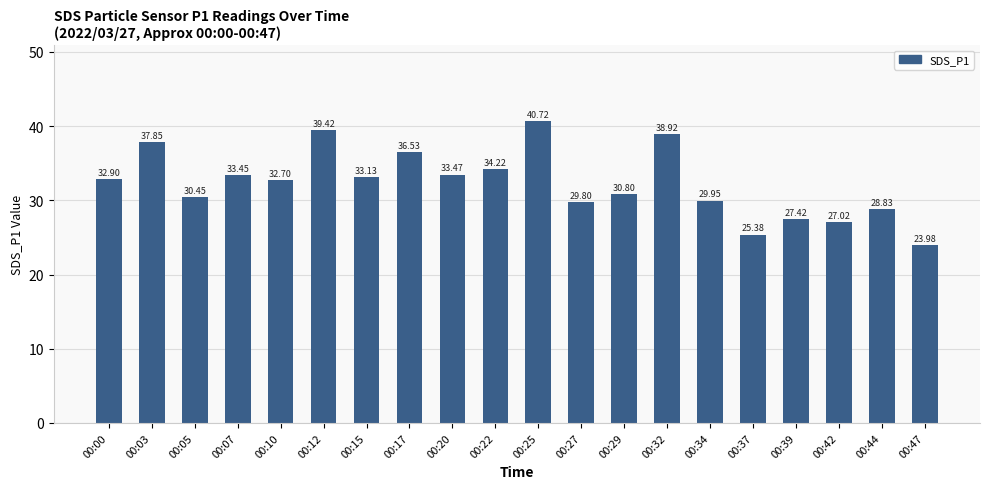

What is the difference between the values at 00:25 and 00:32?

1.8